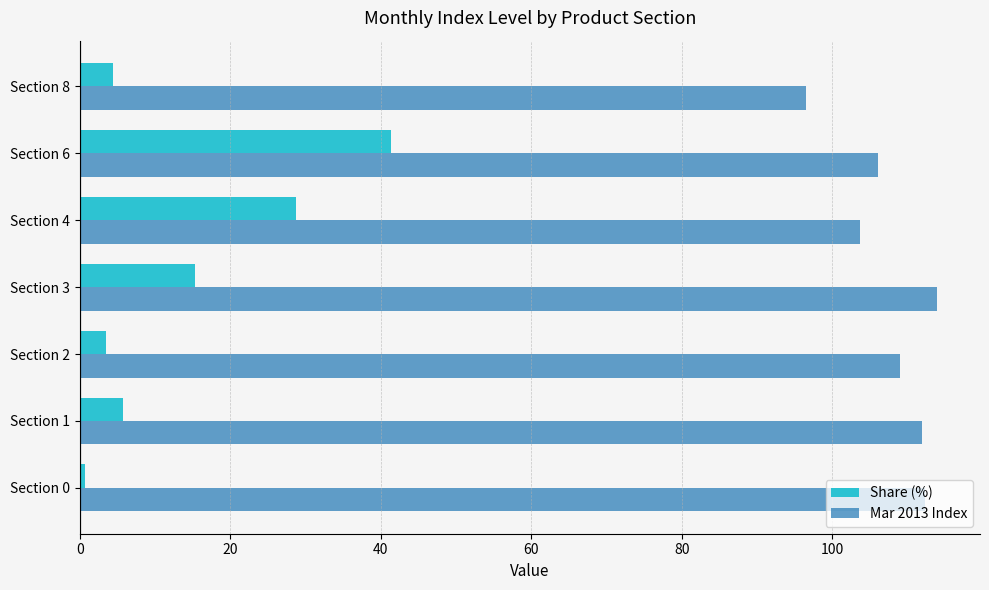

At which label is Share (%) closest to 21?

Section 3